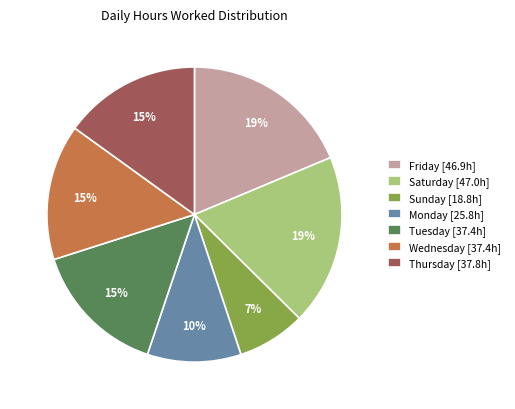

To the nearest percent, what percentage of the pie is Thursday [37.8h]?

15%